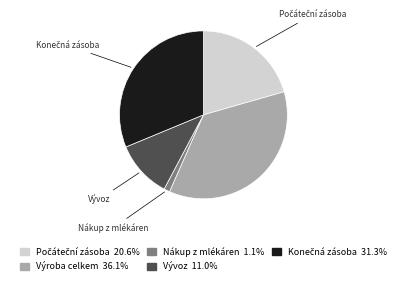

Is there any slice that represents more than half of the pie?

No